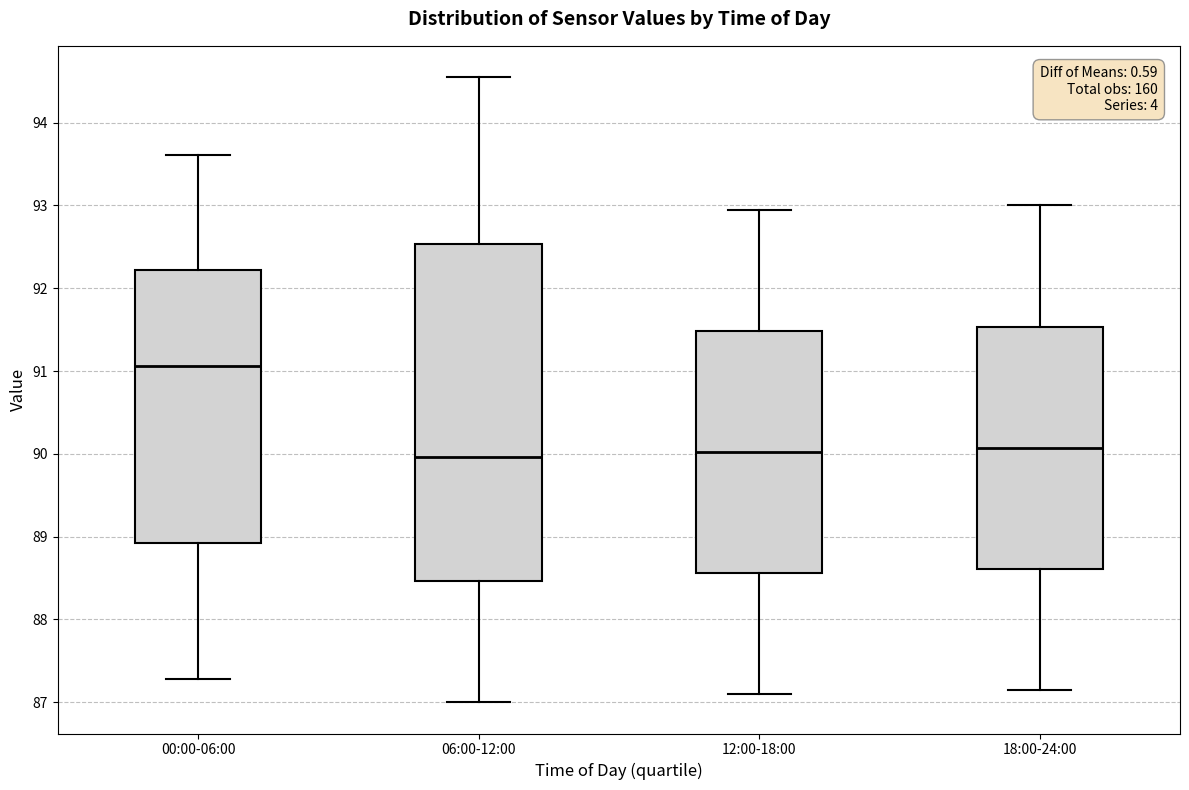

Which box's median line is the highest?

00:00-06:00